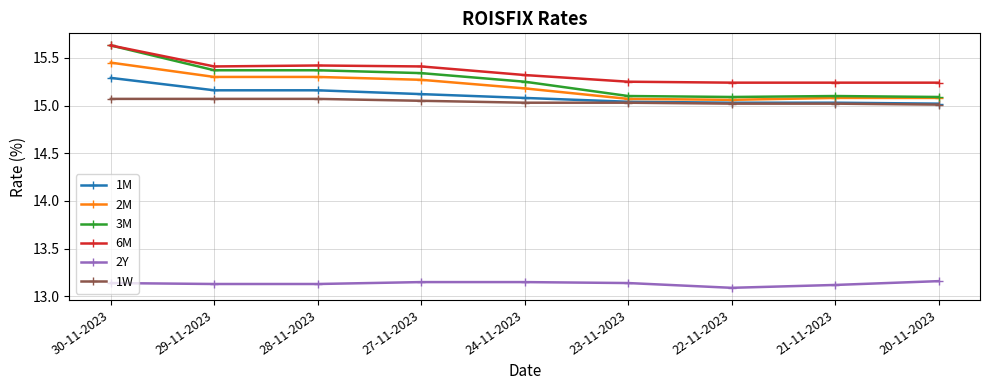

At which label does 1M reach its peak?

30-11-2023